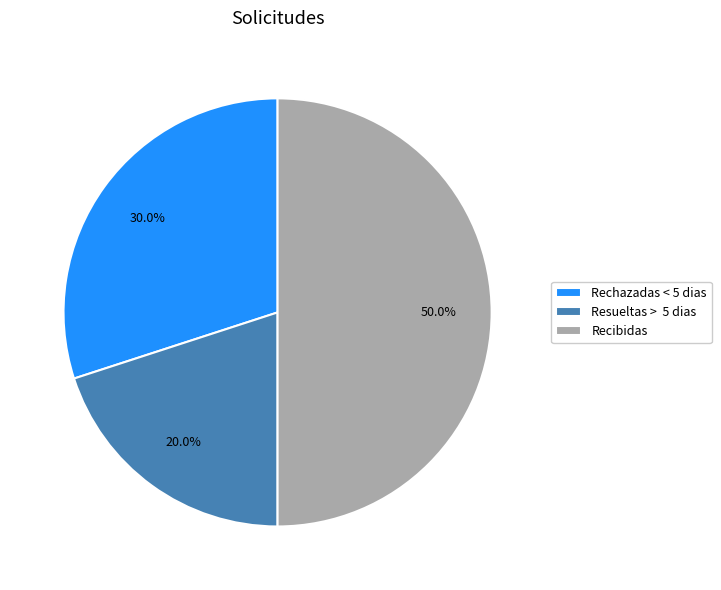

How many slices are in this pie chart?

3